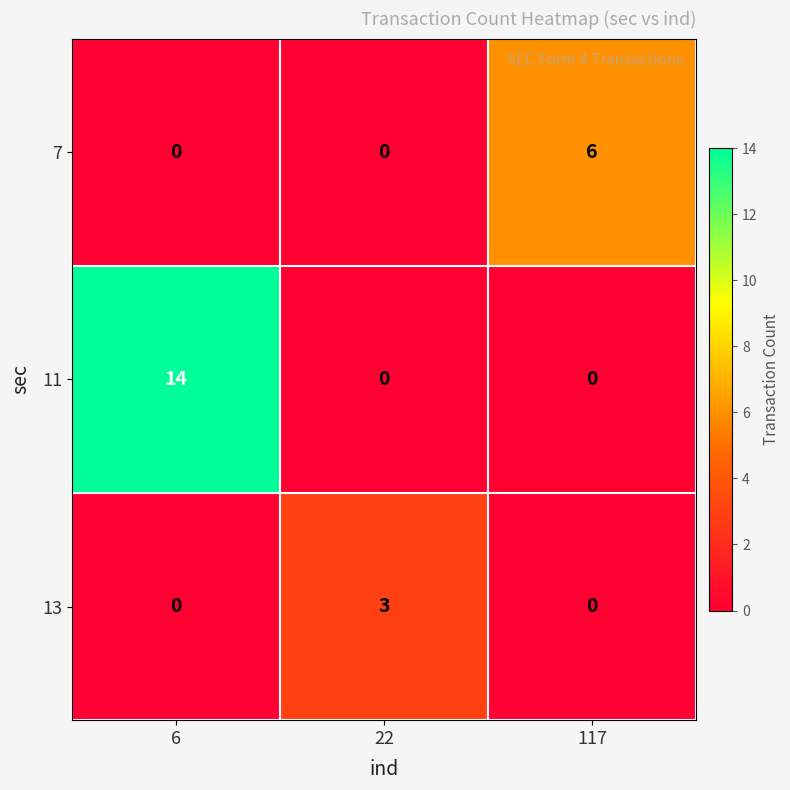

Reading left to right, transcribe all the data shown in this chart.

7: 6=0	22=0	117=6
11: 6=14	22=0	117=0
13: 6=0	22=3	117=0